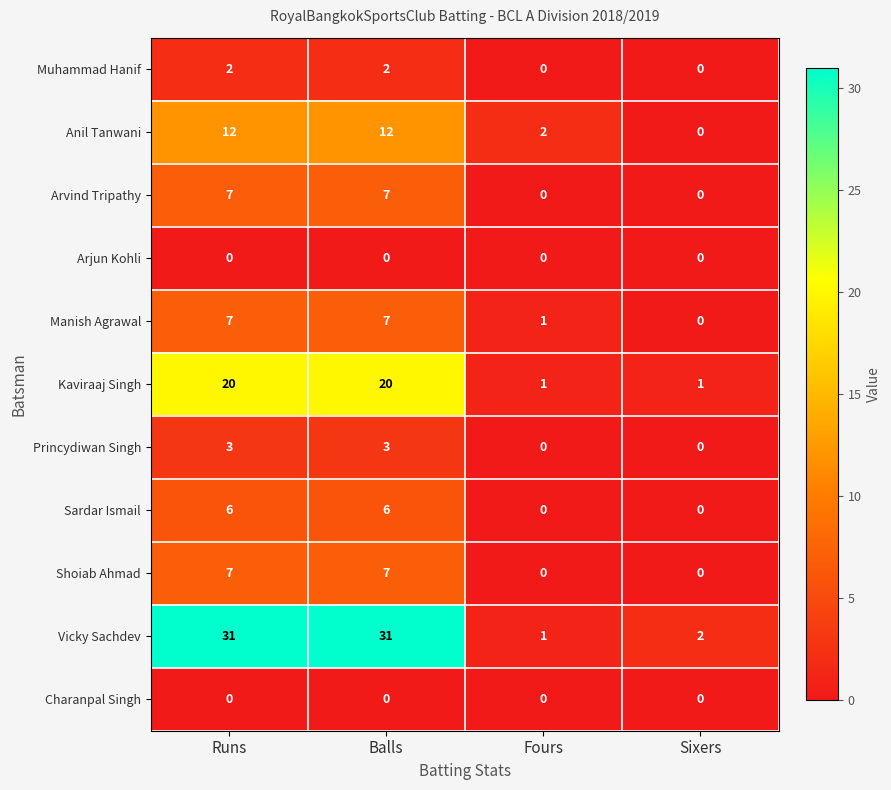

The Arvind Tripathy series shows -4 at Fours. True or false?

False